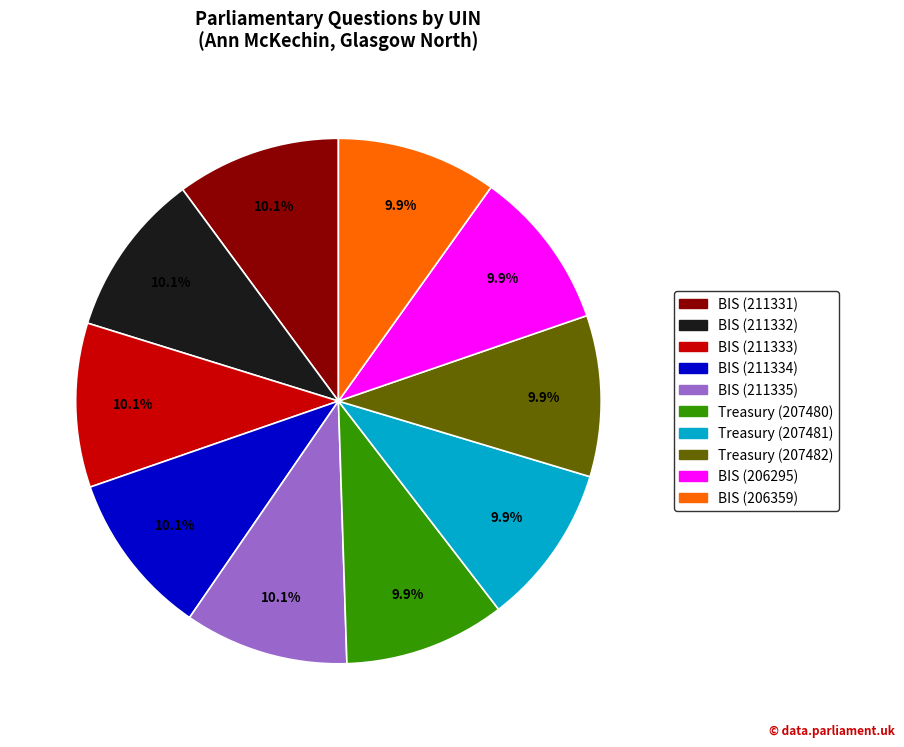

What is the ratio of the value at BIS (211331) to the value at Treasury (207481)?

1.0